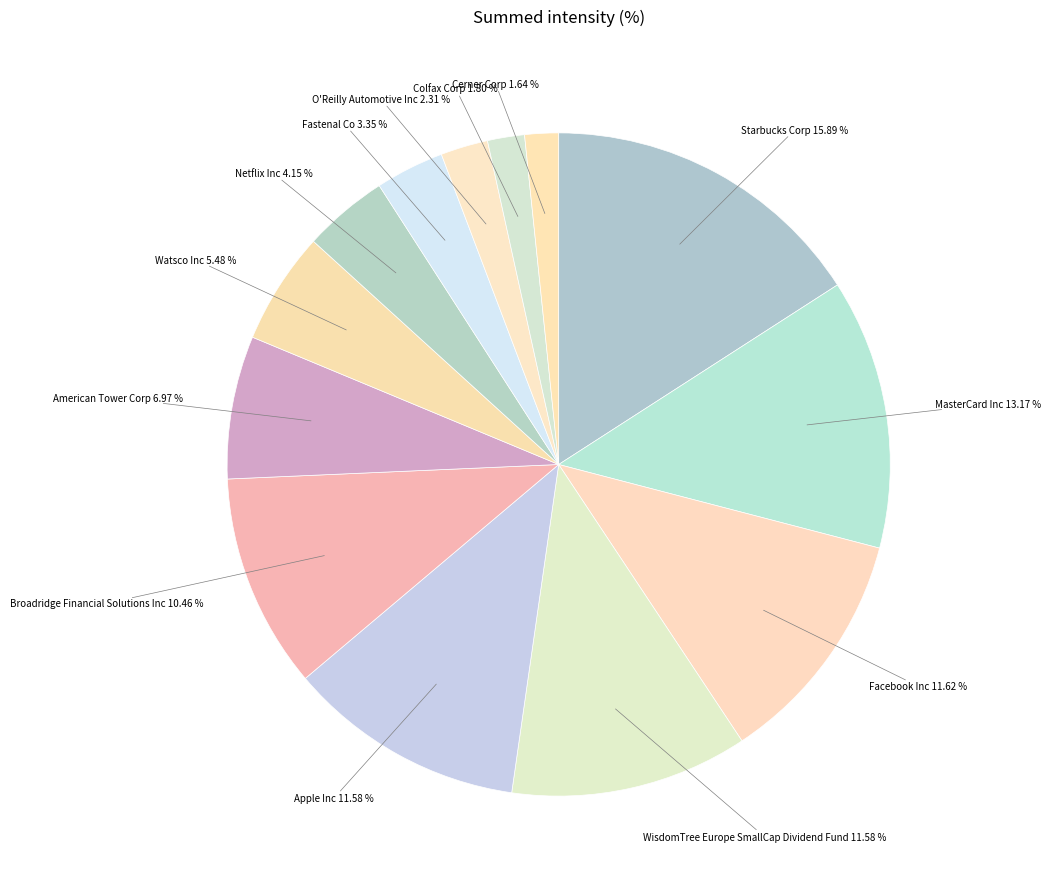

Does any single category account for the majority?

No